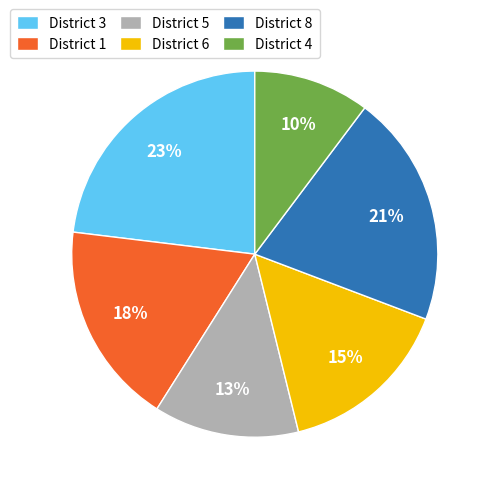

Do District 8 and District 3 together represent more than half of the pie?

No